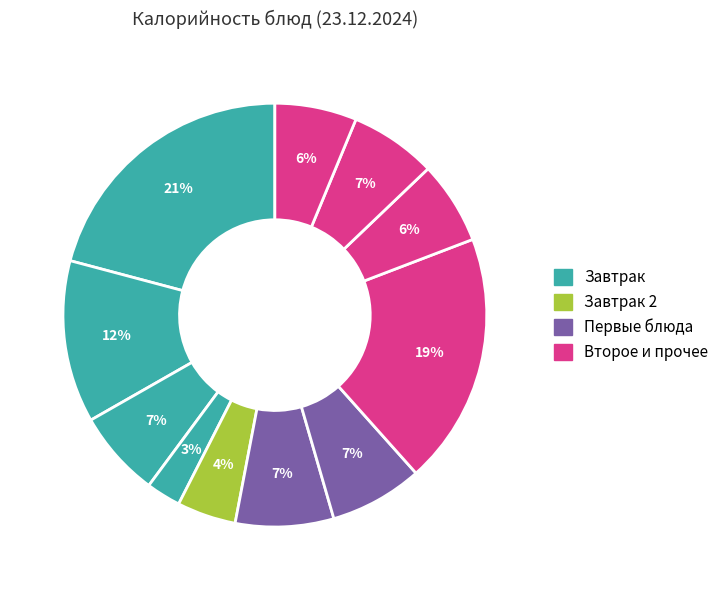

Count the number of slices in the pie.

11